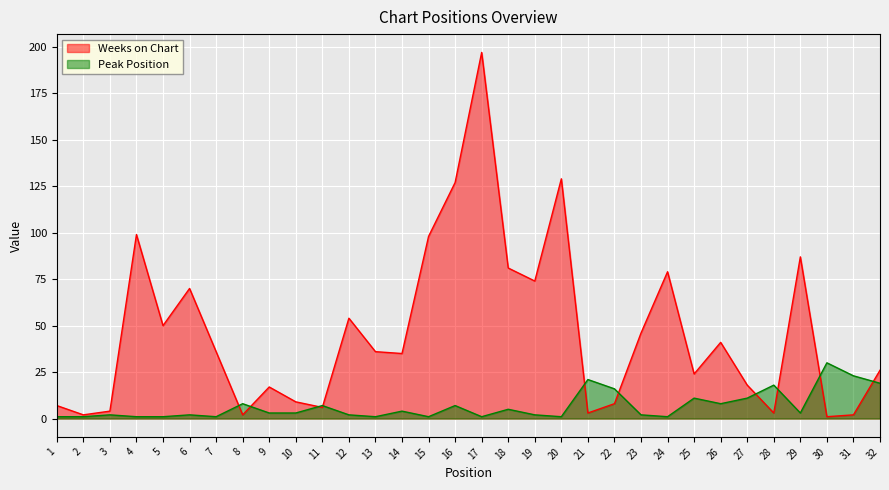

Which category has the lowest value in the Weeks on Chart series?

30